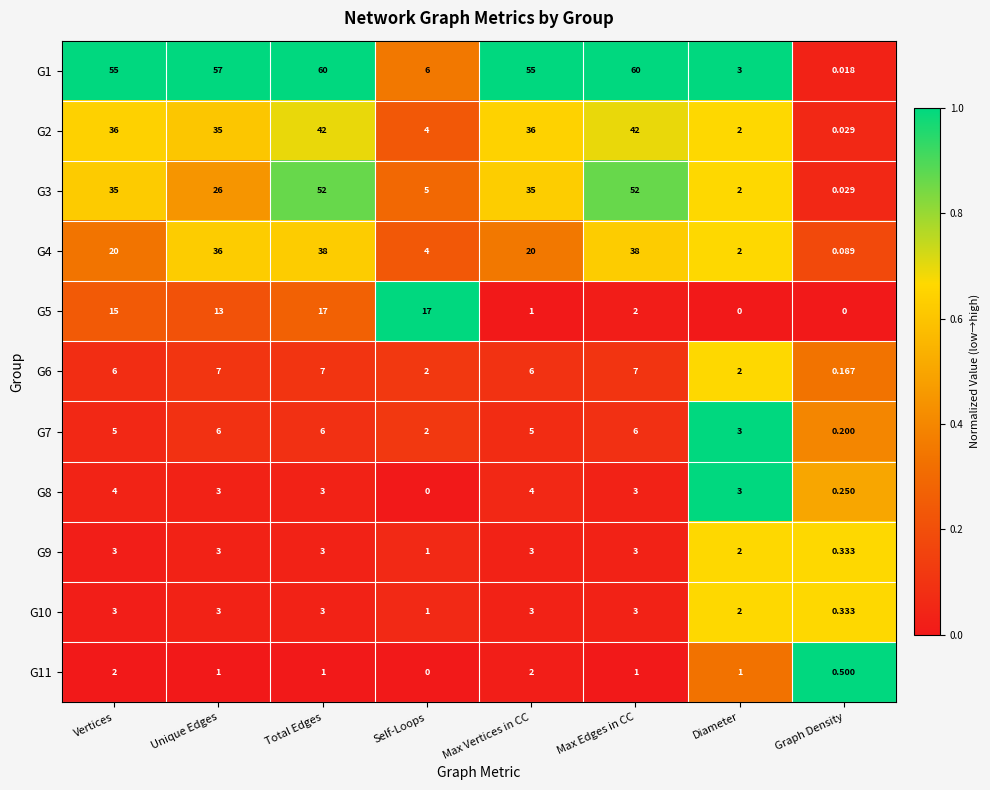

Where is G7 nearest to the value 3?

Diameter